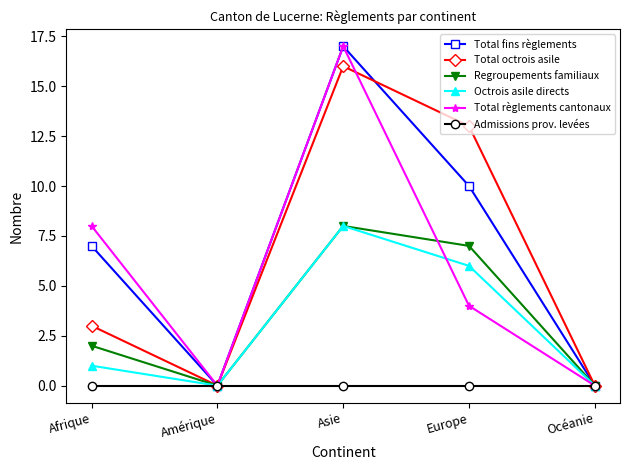

What are all the series names shown in the legend?

Total fins règlements, Total octrois asile, Regroupements familiaux, Octrois asile directs, Total règlements cantonaux, Admissions prov. levées